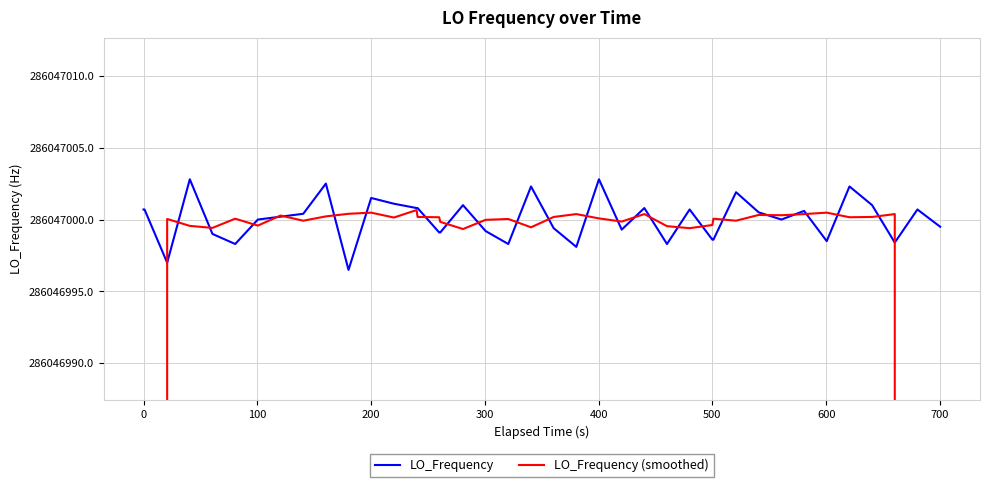

True or false: LO_Frequency and LO_Frequency (smoothed) intersect in this chart.

True